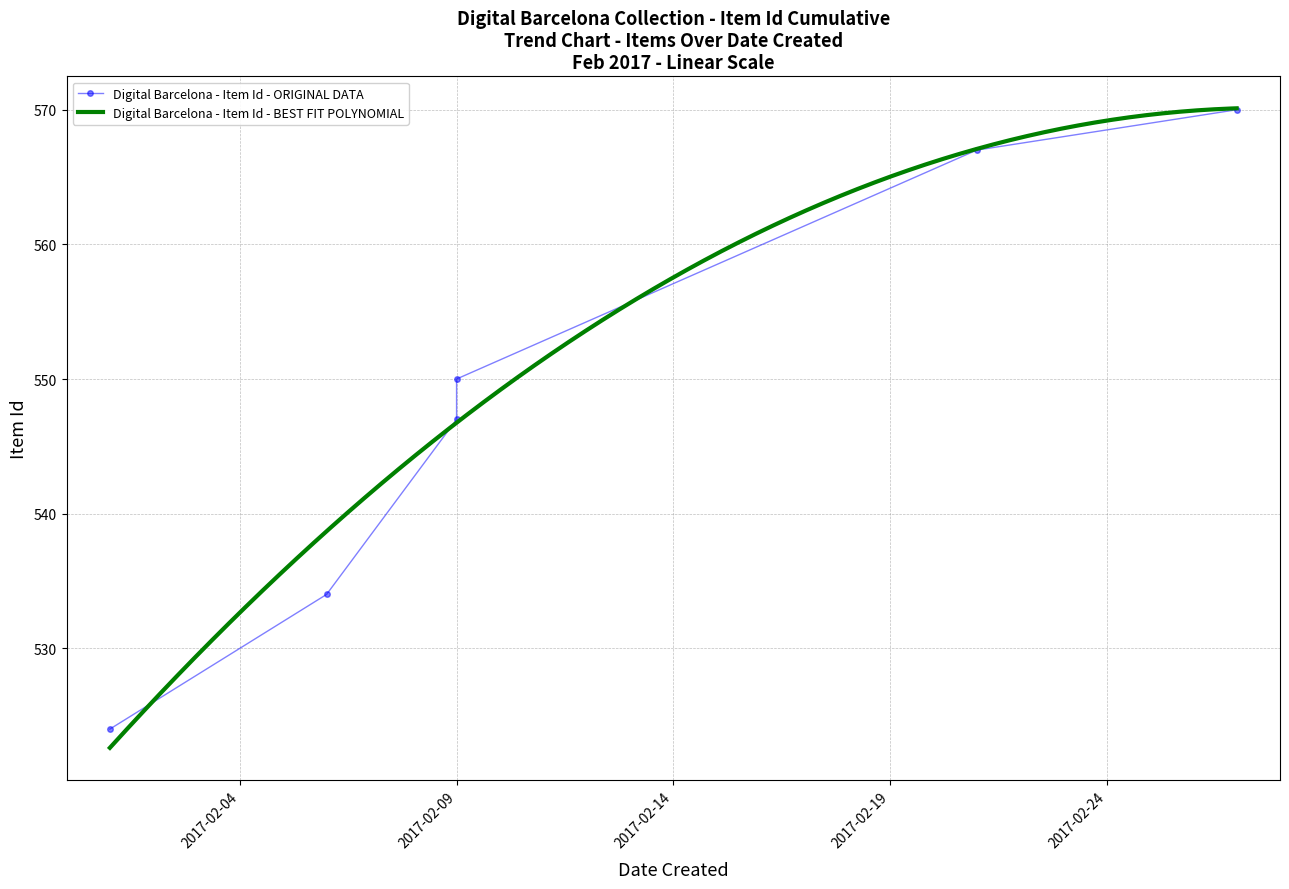

What is the greatest value displayed?

570